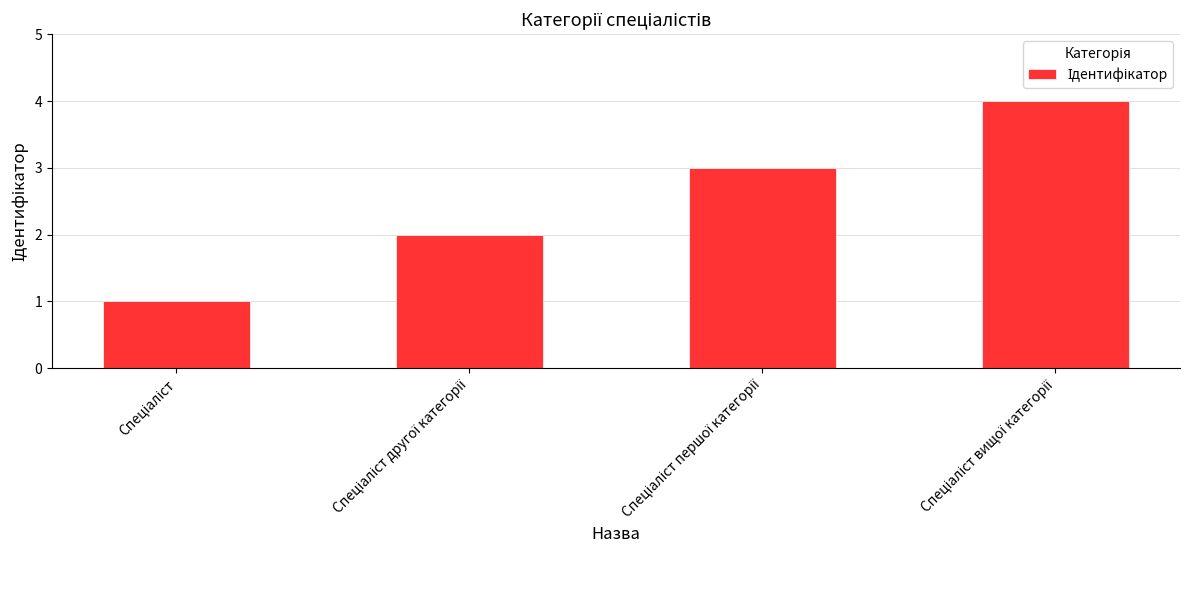

What is the greatest value displayed?

4